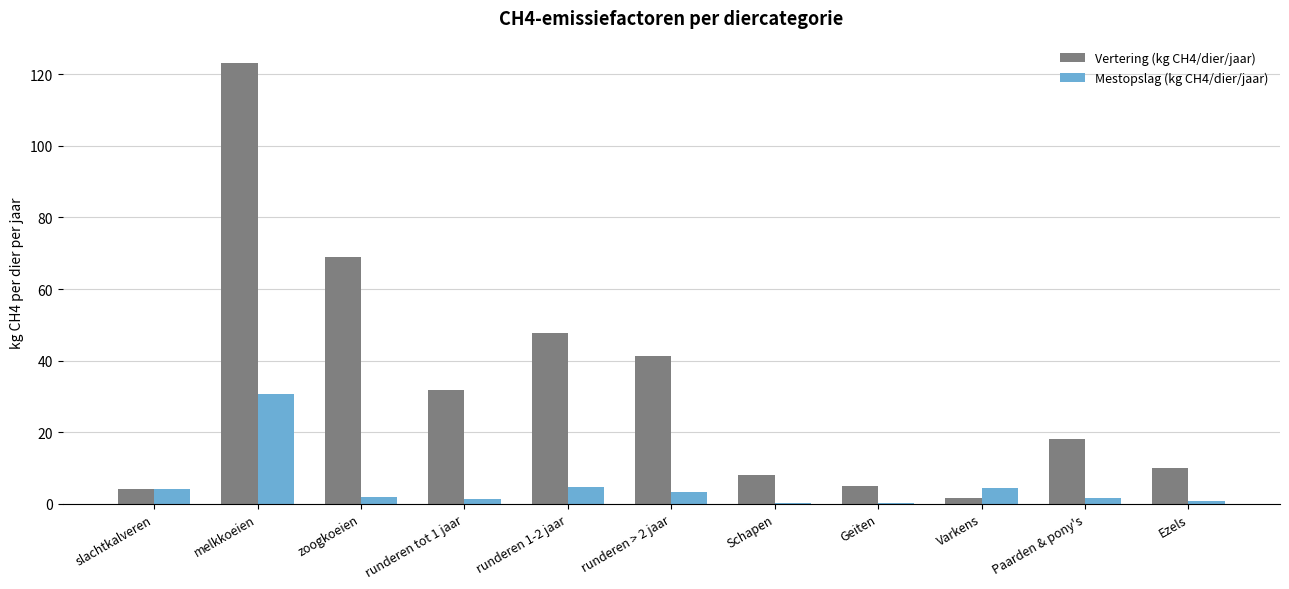

What value does the Vertering (kg CH4/dier/jaar) series have at Schapen?

8.0